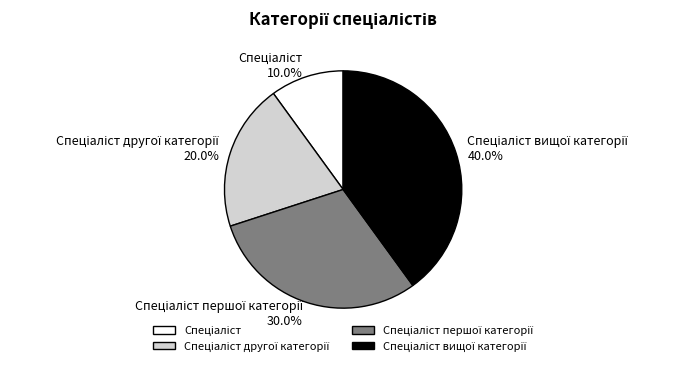

Does any single category account for the majority?

No